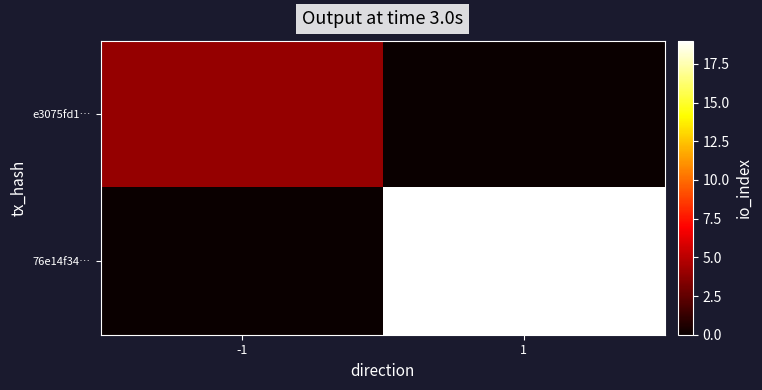

At 1, list the series in order from largest to smallest.

76e14f34…, e3075fd1…